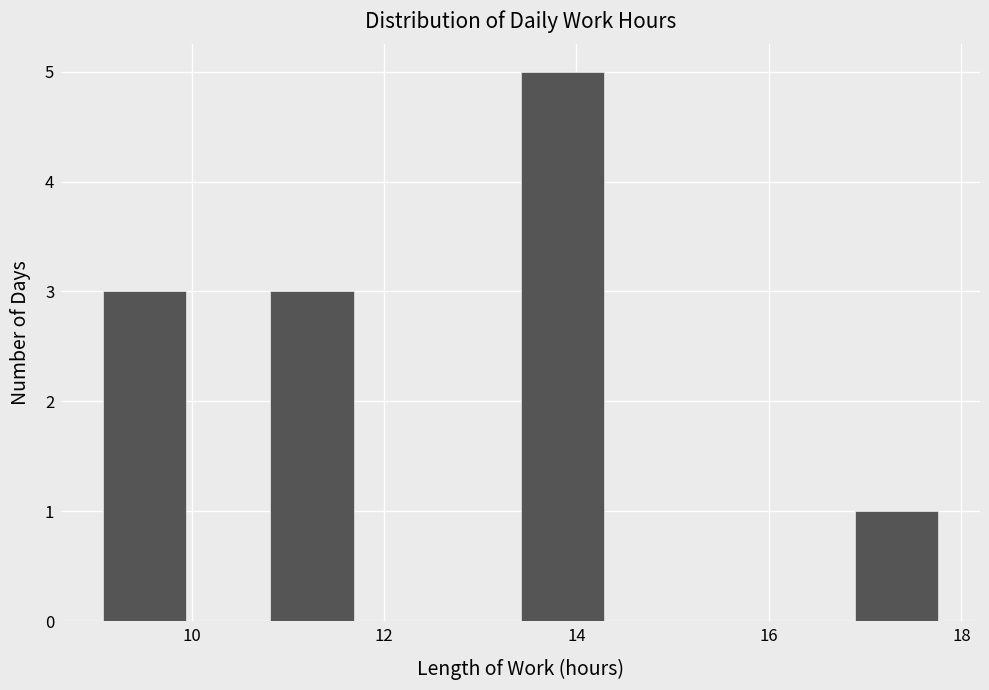

What is the height of the bar covering 13.4 to 14.2 on the x-axis? Neither the bar edges nor the heights are printed on the chart, so give them approximately, as read against the axes.

5